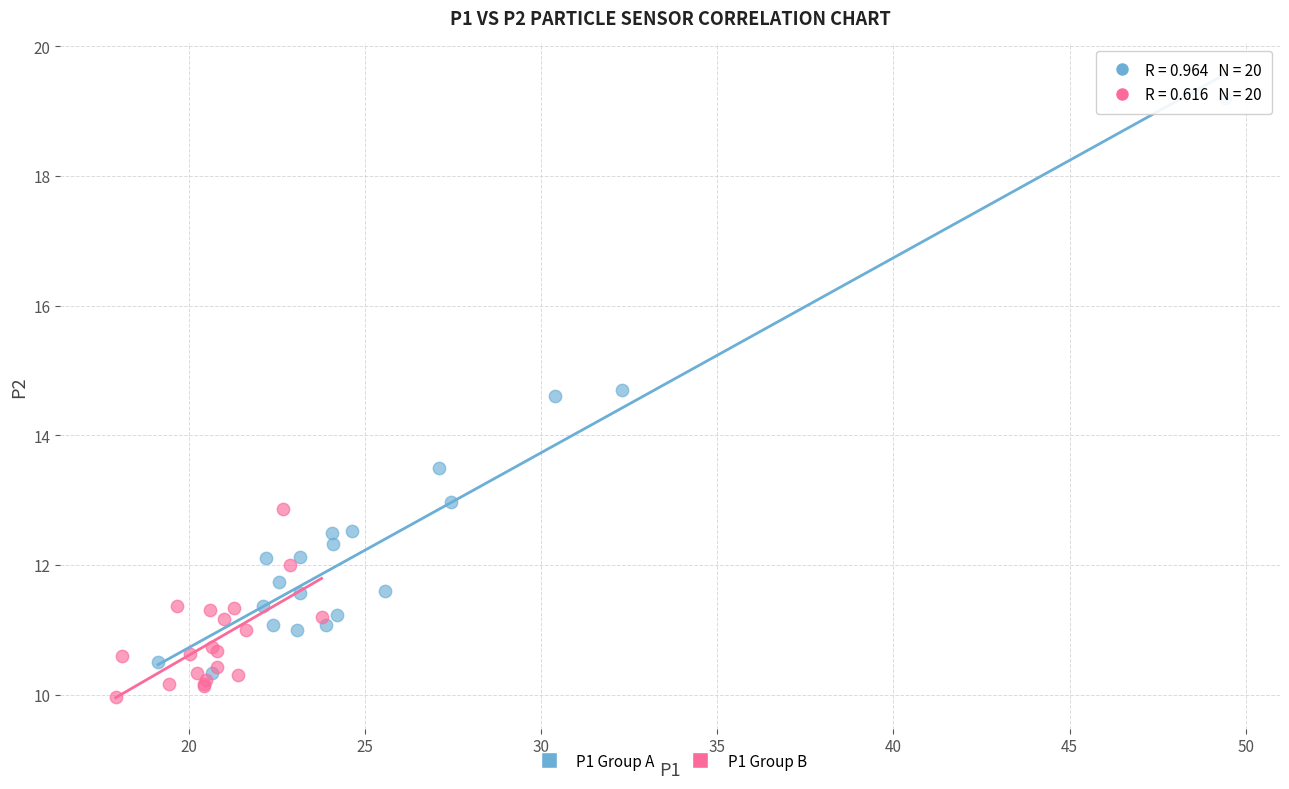

Which series has the largest Y range (max minus min)?

P1 Group A